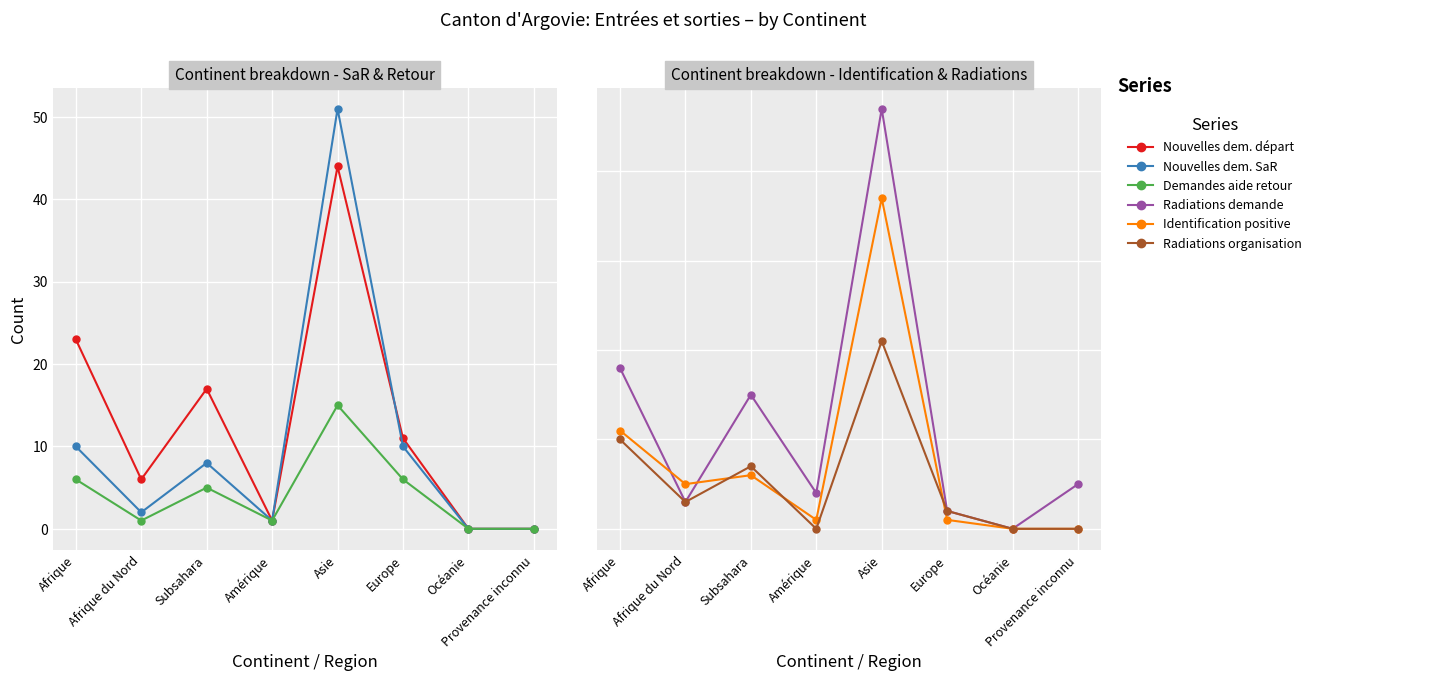

What is the difference between the second highest and second lowest values in the Nouvelles dem. départ series?

23